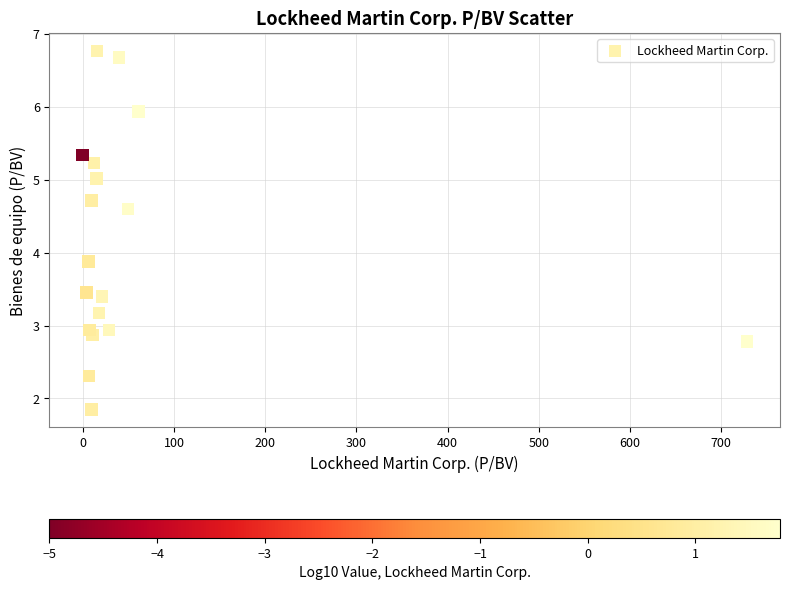

What Y value in the scatter plot is closest to 4?

3.9